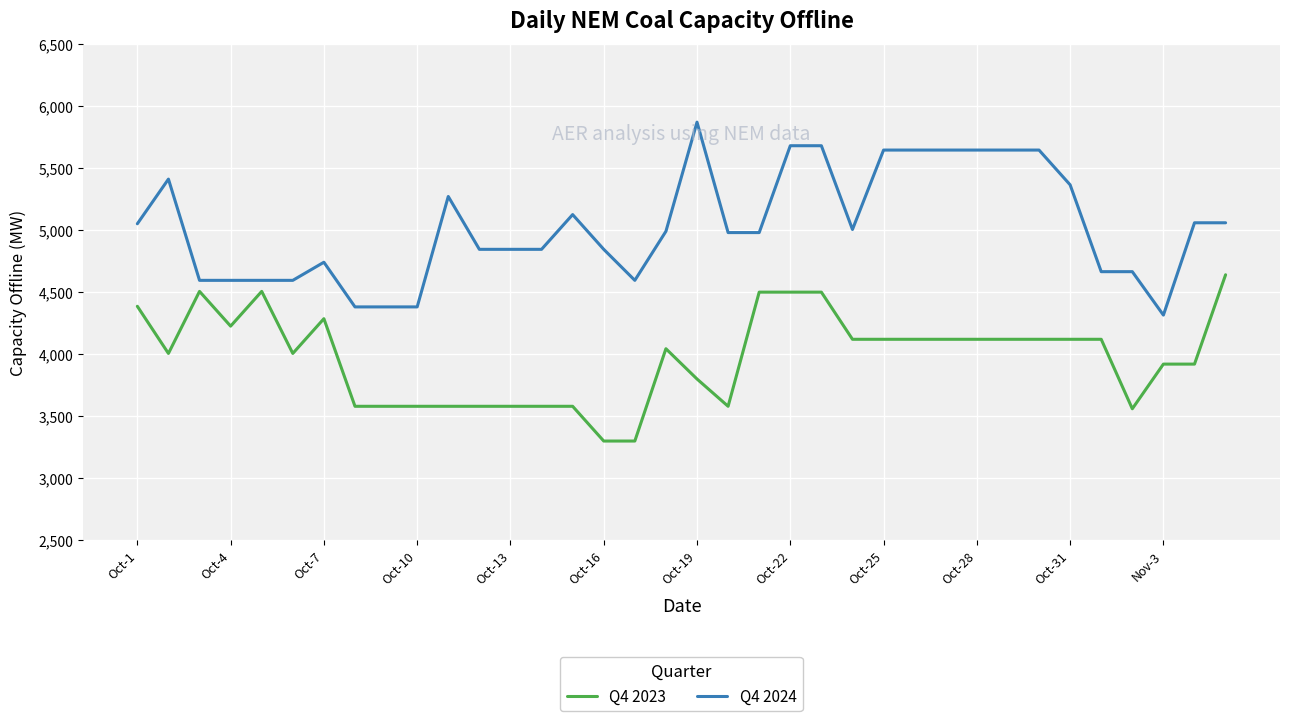

True or false: Q4 2023 and Q4 2024 cross at least once.

False